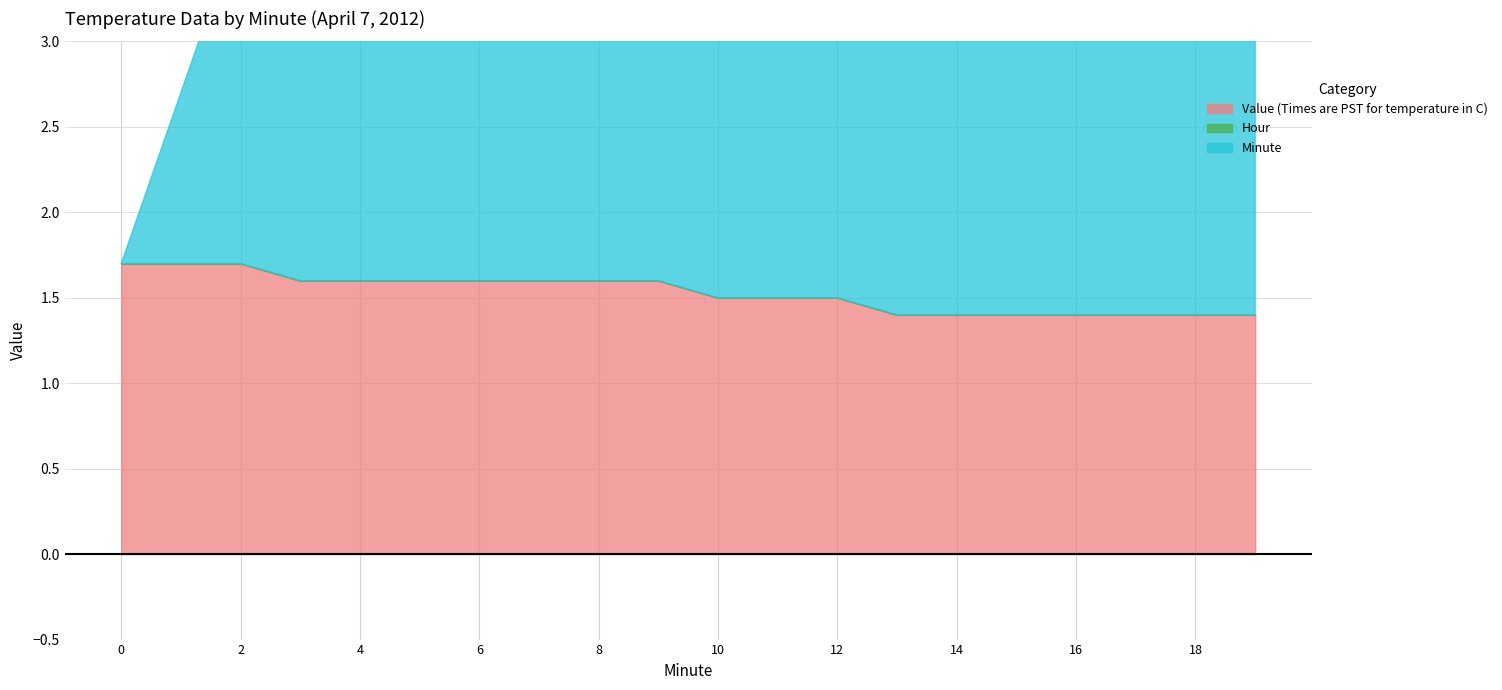

Reading right to left, list all the values displayed in this chart.

Value (Times are PST for temperature in C): 1.4	1.4	1.4	1.4	1.4	1.4	1.4	1.5	1.5	1.5	1.6	1.6	1.6	1.6	1.6	1.6	1.6	1.7	1.7	1.7
Hour: 0.0	0.0	0.0	0.0	0.0	0.0	0.0	0.0	0.0	0.0	0.0	0.0	0.0	0.0	0.0	0.0	0.0	0.0	0.0	0.0
Minute: 19.0	18.0	17.0	16.0	15.0	14.0	13.0	12.0	11.0	10.0	9.0	8.0	7.0	6.0	5.0	4.0	3.0	2.0	1.0	0.0